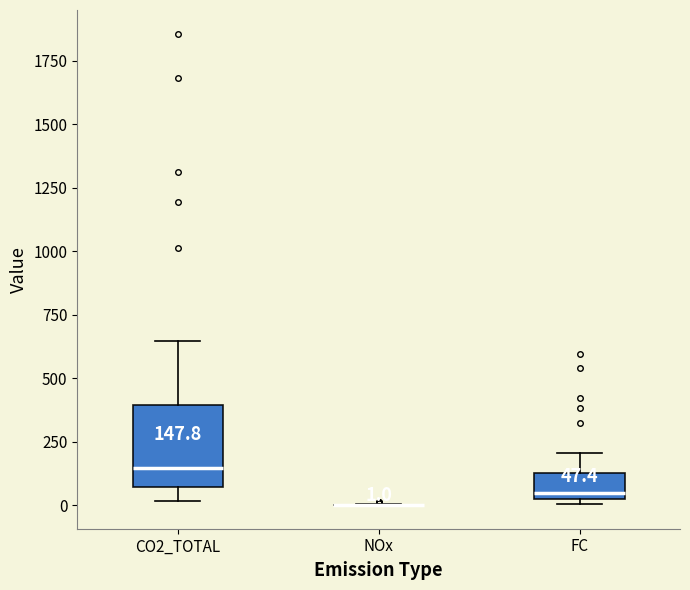

Which box is the tallest, from its lower edge to its upper edge?

CO2_TOTAL